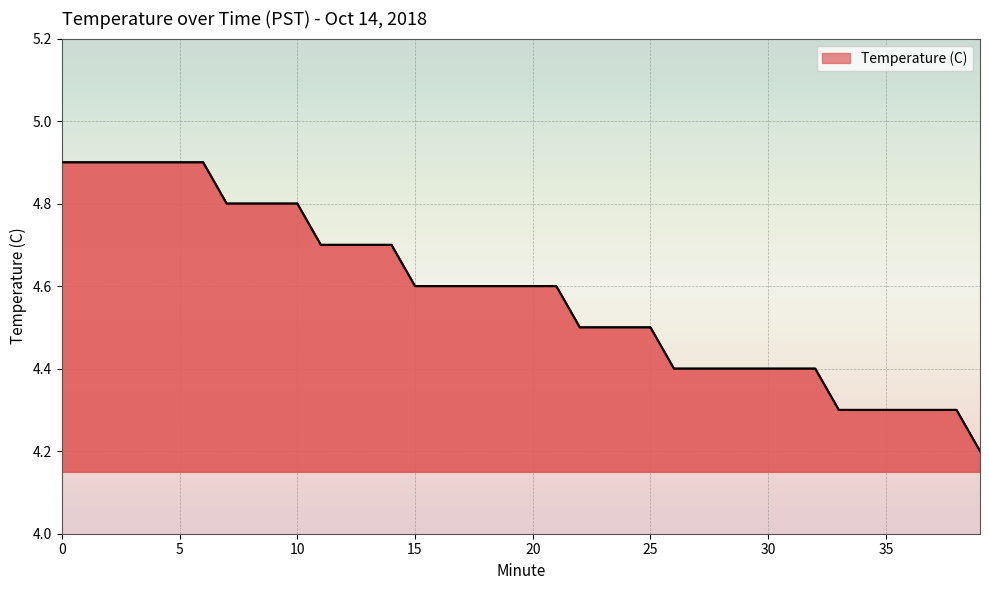

What is the difference between the maximum and minimum values?

0.7